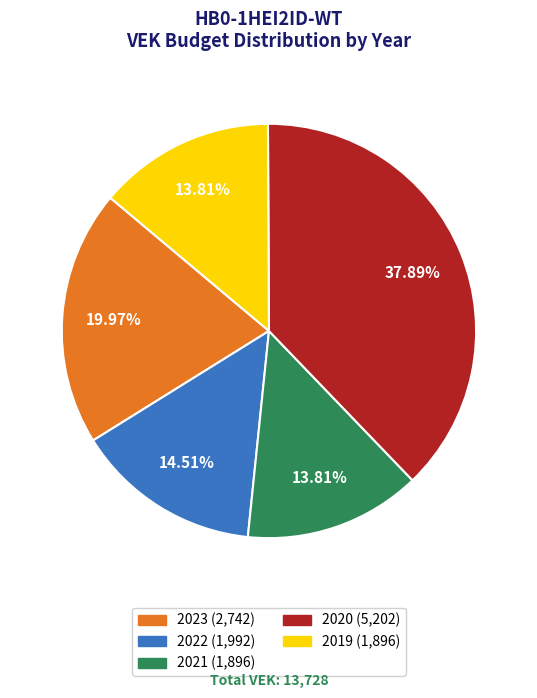

How many segments does this pie chart have?

5